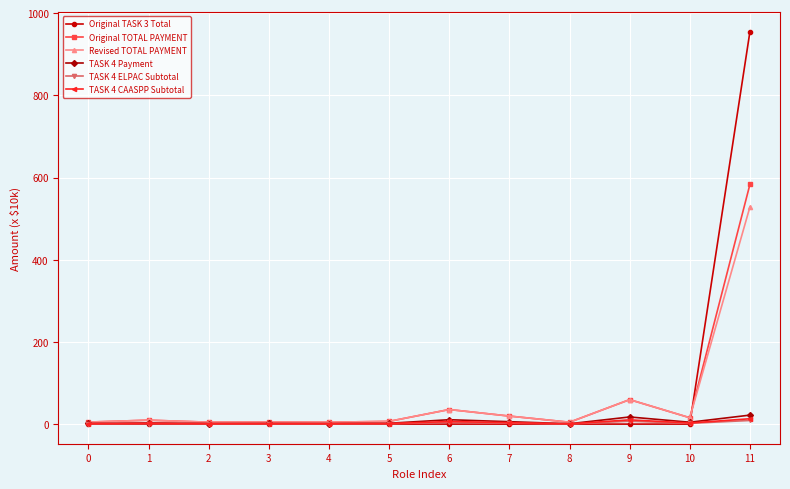

What is the spread (max minus min) of values at 4?

4.6